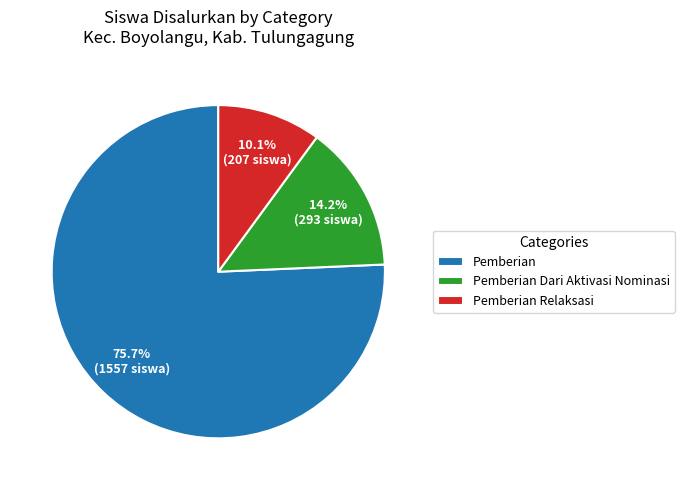

Rank the categories by value from highest to lowest.

Pemberian, Pemberian Dari Aktivasi Nominasi, Pemberian Relaksasi